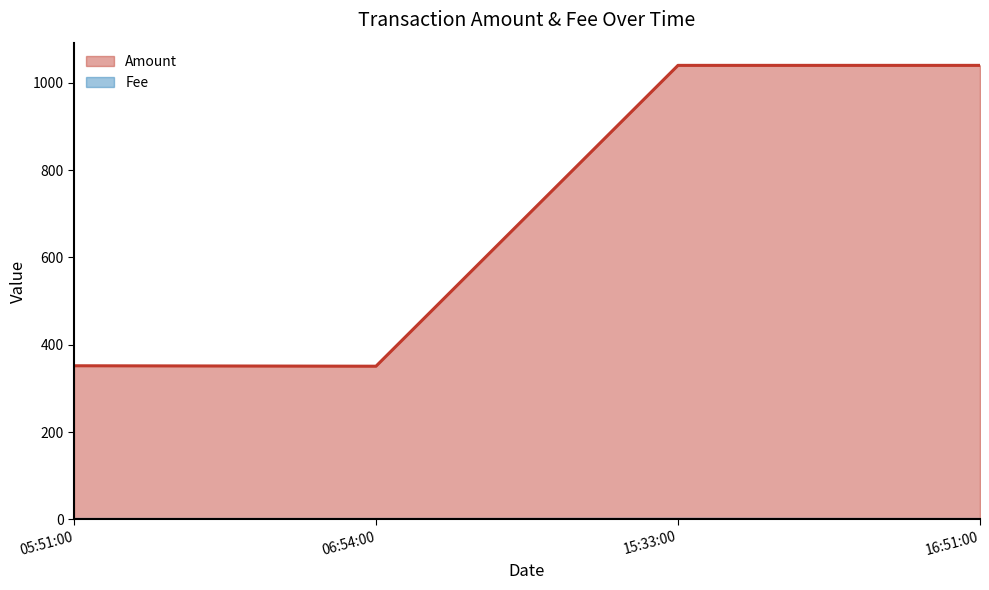

What is the maximum value shown in the chart?

1040.0